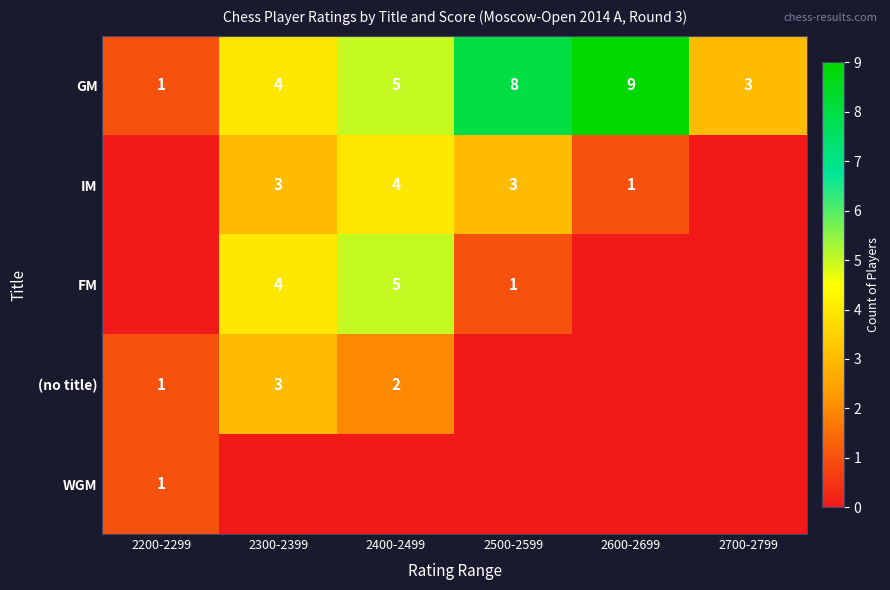

What is the difference between the highest and lowest values at 2200-2299?

1